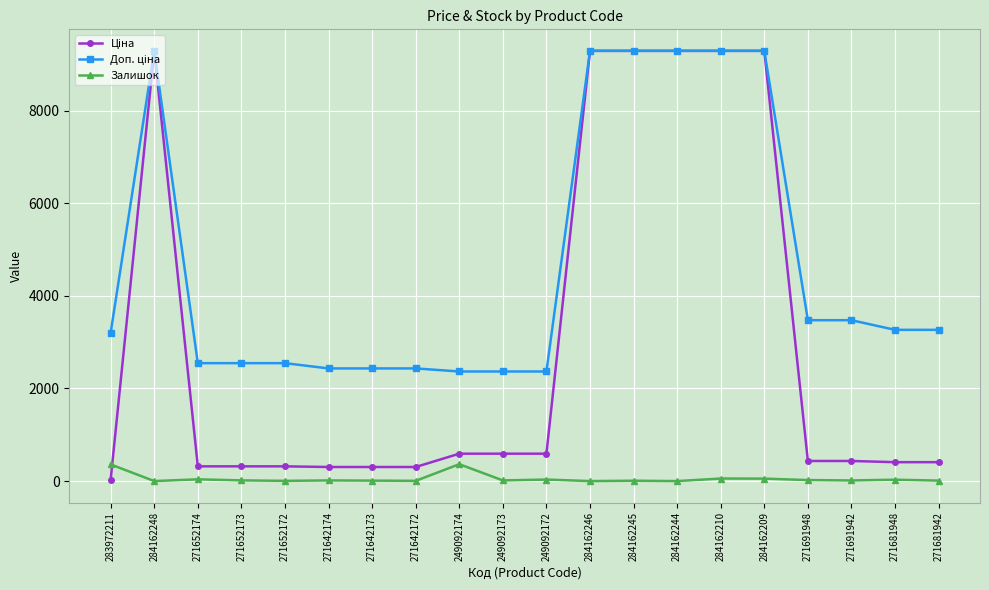

What is the label of the 8th point from the right?

284162245